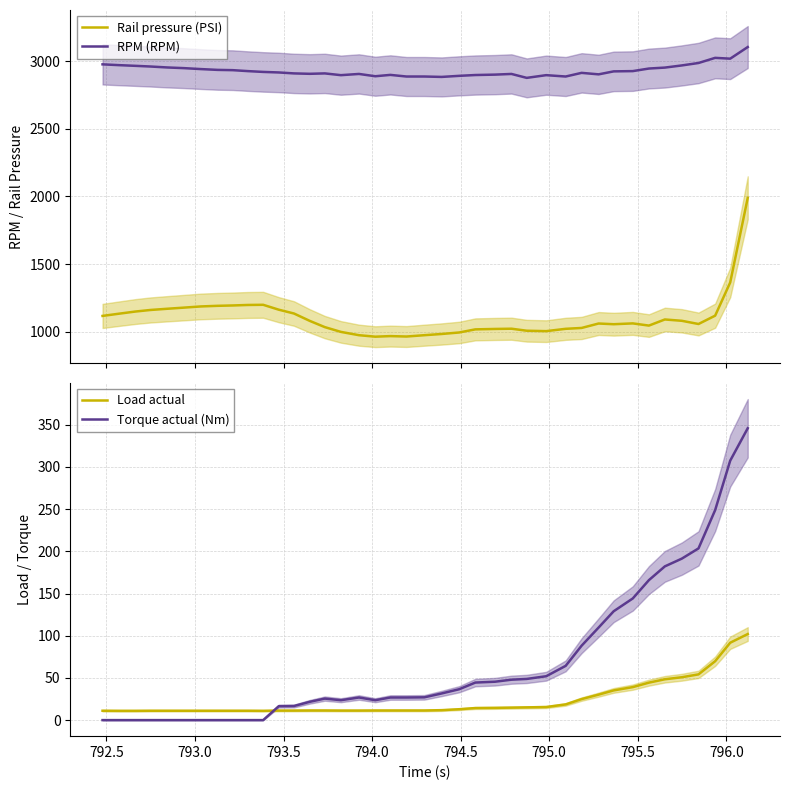

What is the minimum value for Rail pressure (PSI)?

962.6